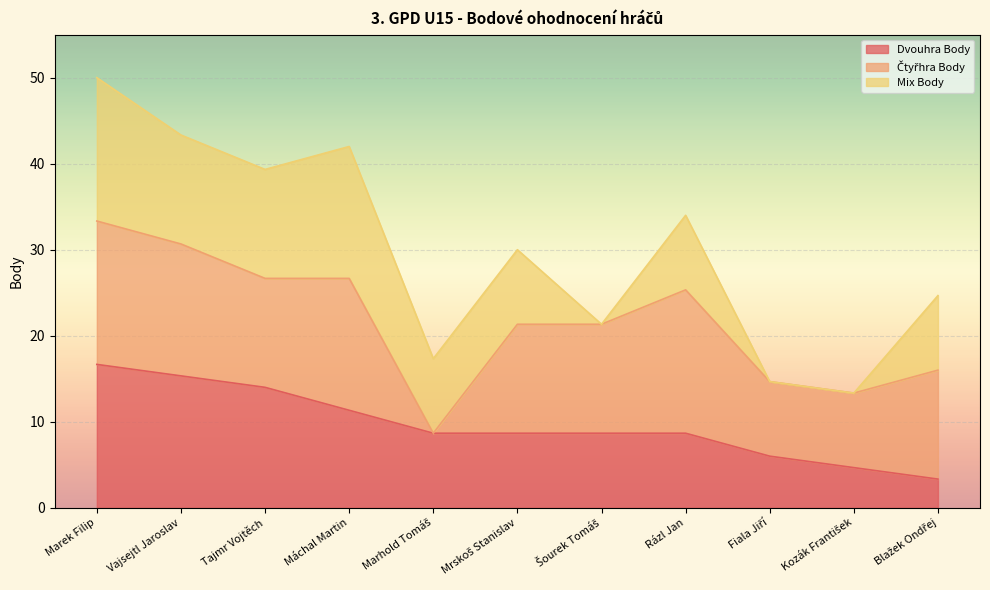

At Marek Filip, list the series in order from largest to smallest.

Dvouhra Body, Čtyřhra Body, Mix Body